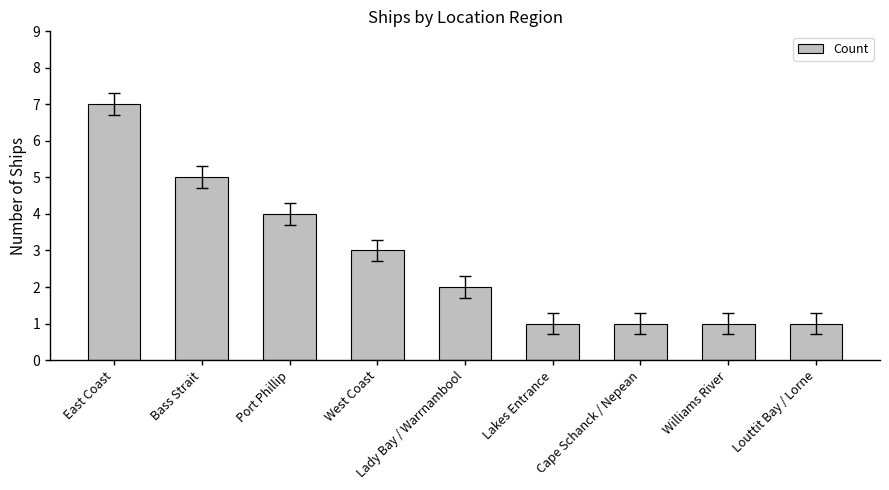

Are the bars grouped side by side (vs. stacked)?

No